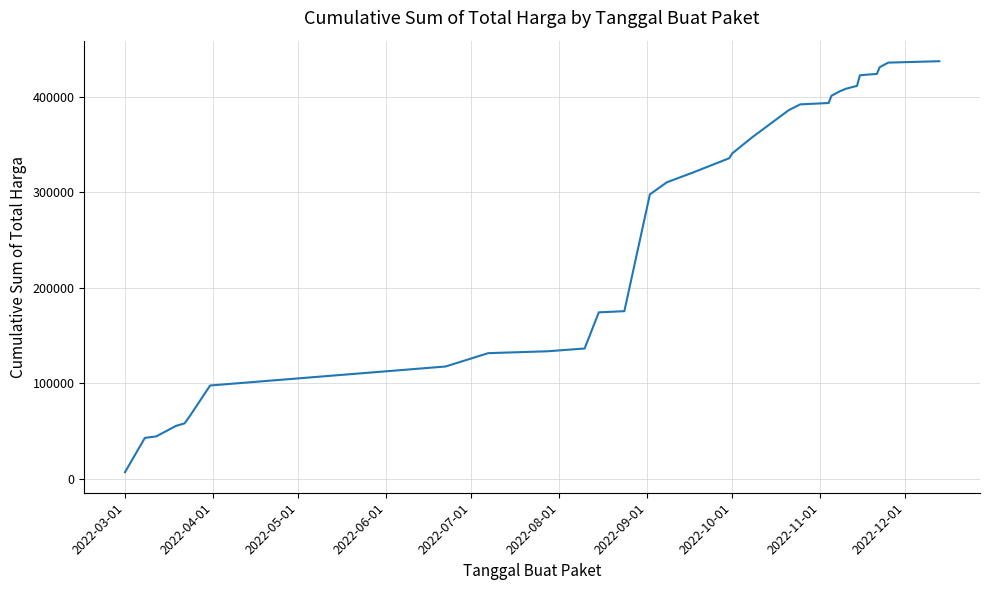

What is the difference between the maximum and minimum values?

430872.4